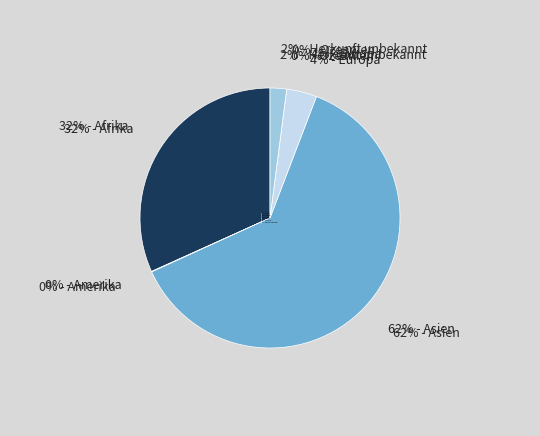

To the nearest percent, what is the average slice percentage?

17%